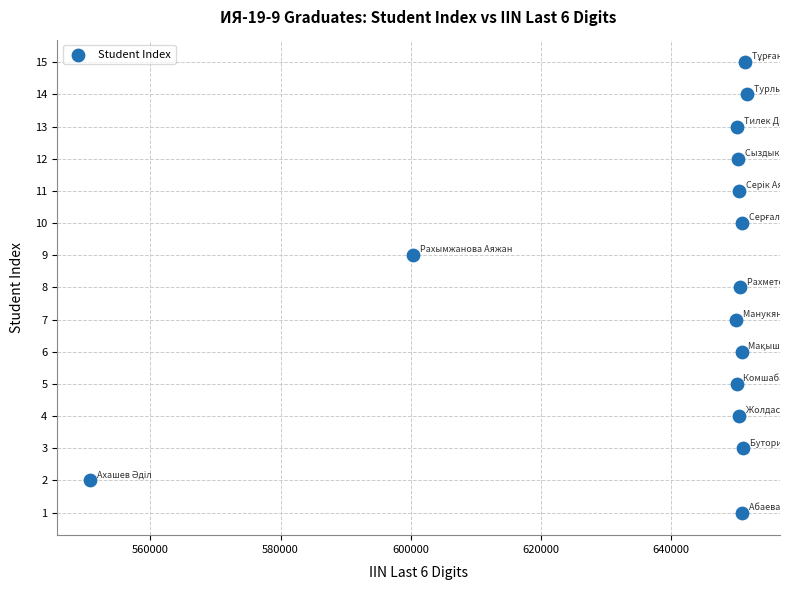

What is the range of Y values (max minus min)?

14